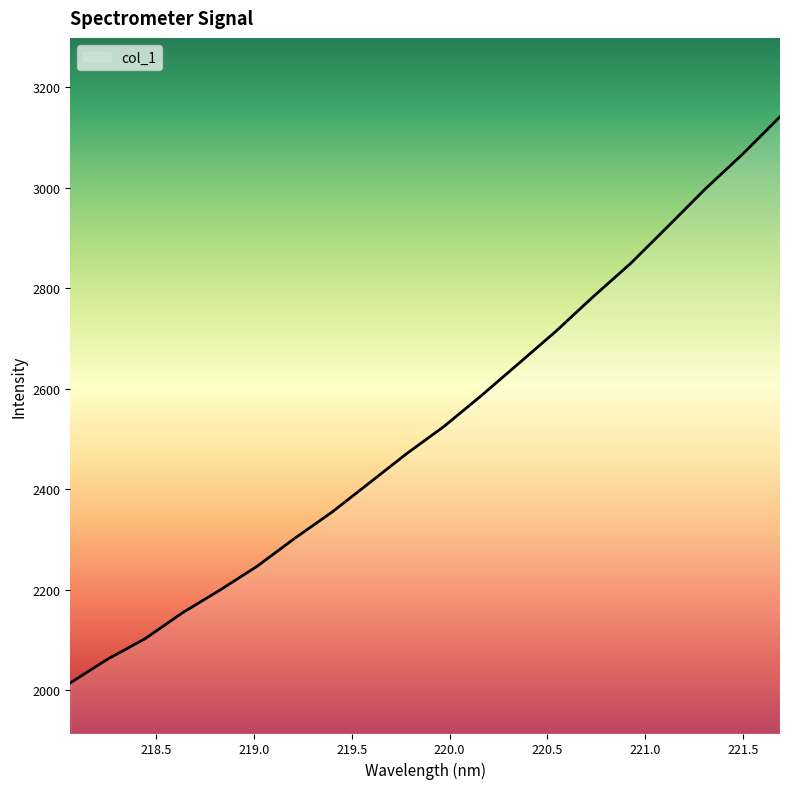

What is the greatest value displayed?

3141.4